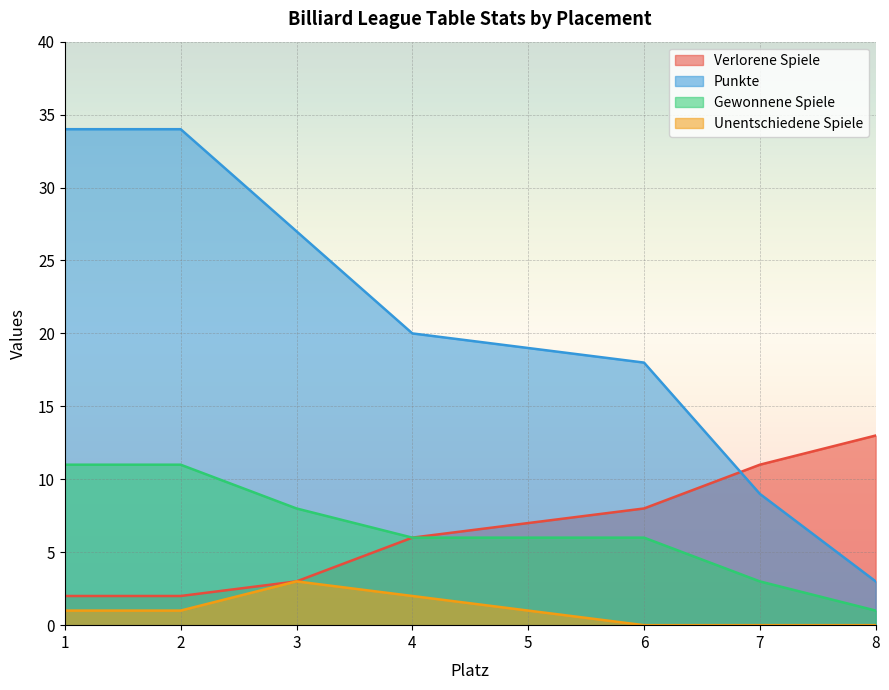

Reading right to left, what are all the values shown in this chart?

Verlorene Spiele: 13	11	8	7	6	3	2	2
Punkte: 3	9	18	19	20	27	34	34
Gewonnene Spiele: 1	3	6	6	6	8	11	11
Unentschiedene Spiele: 0	0	0	1	2	3	1	1